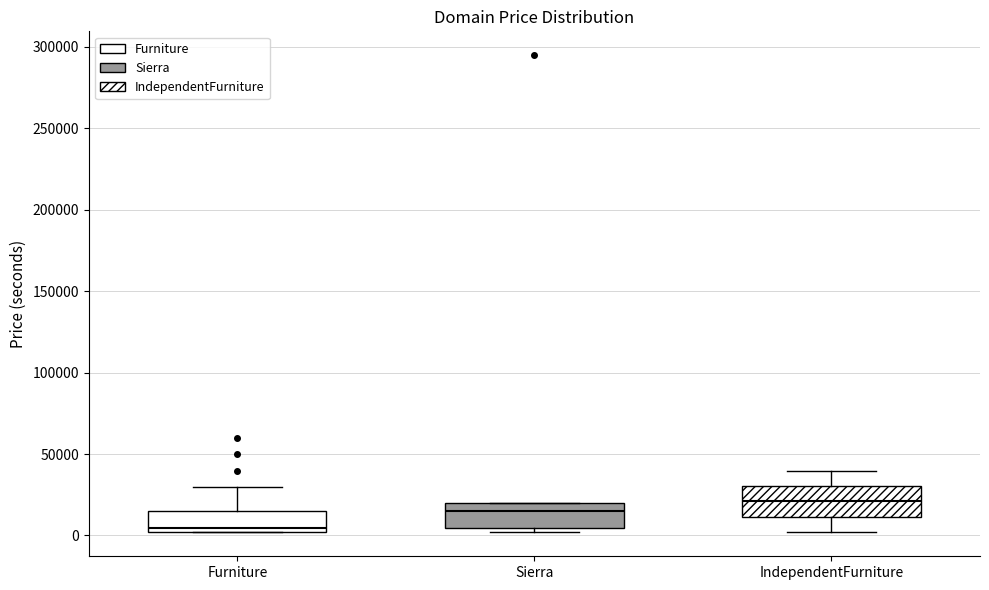

Which box's median line is the lowest?

Furniture